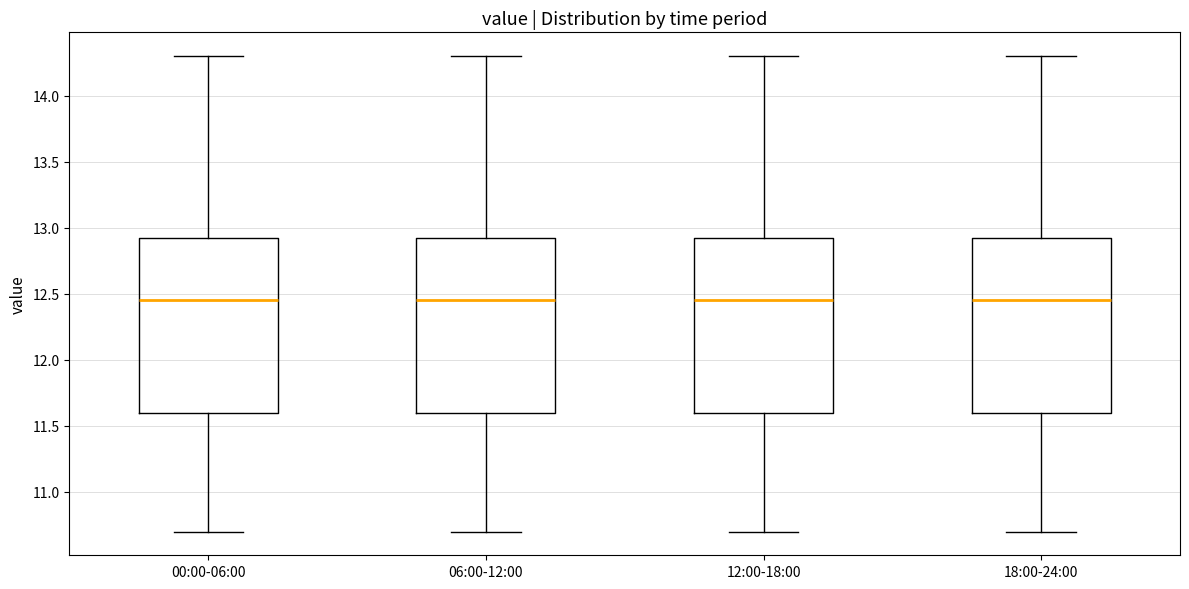

Reading left to right, transcribe this box plot: for each box, give where its median line is, the range the box spans, and where its two whiskers end, as read against the y-axis. The values are not printed on the chart, so give them approximately, as read against the axis.

00:00-06:00: median 12.45, box 11.60 to 12.95, whiskers 10.70 to 14.30
06:00-12:00: median 12.45, box 11.60 to 12.95, whiskers 10.70 to 14.30
12:00-18:00: median 12.45, box 11.60 to 12.95, whiskers 10.70 to 14.30
18:00-24:00: median 12.45, box 11.60 to 12.95, whiskers 10.70 to 14.30